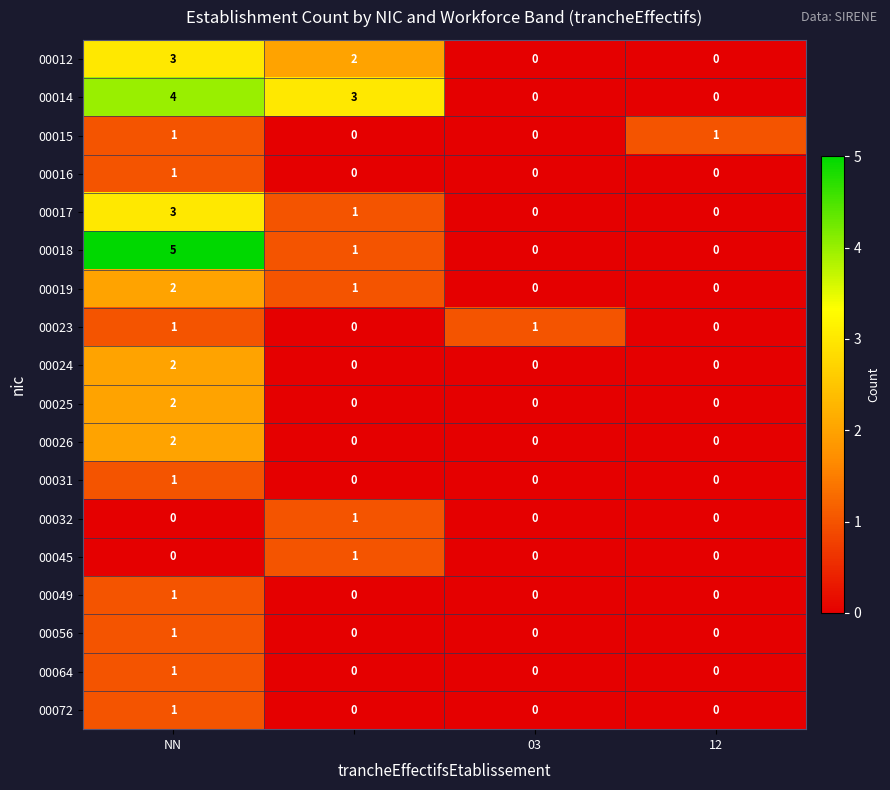

Which series has the largest range (max minus min)?

00018